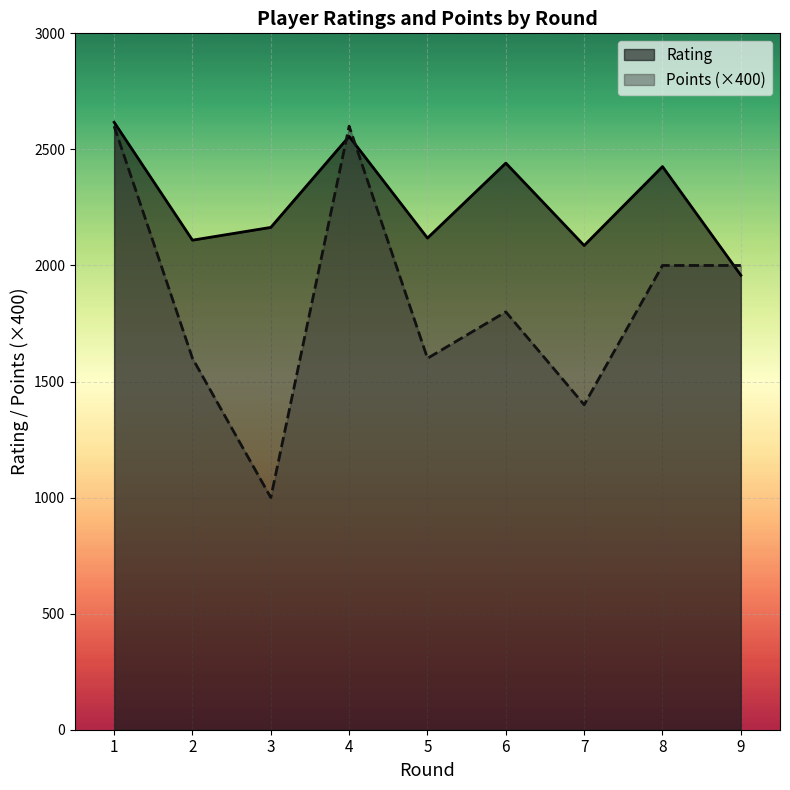

What are all the series names shown in the legend?

Rating, Points (×400)